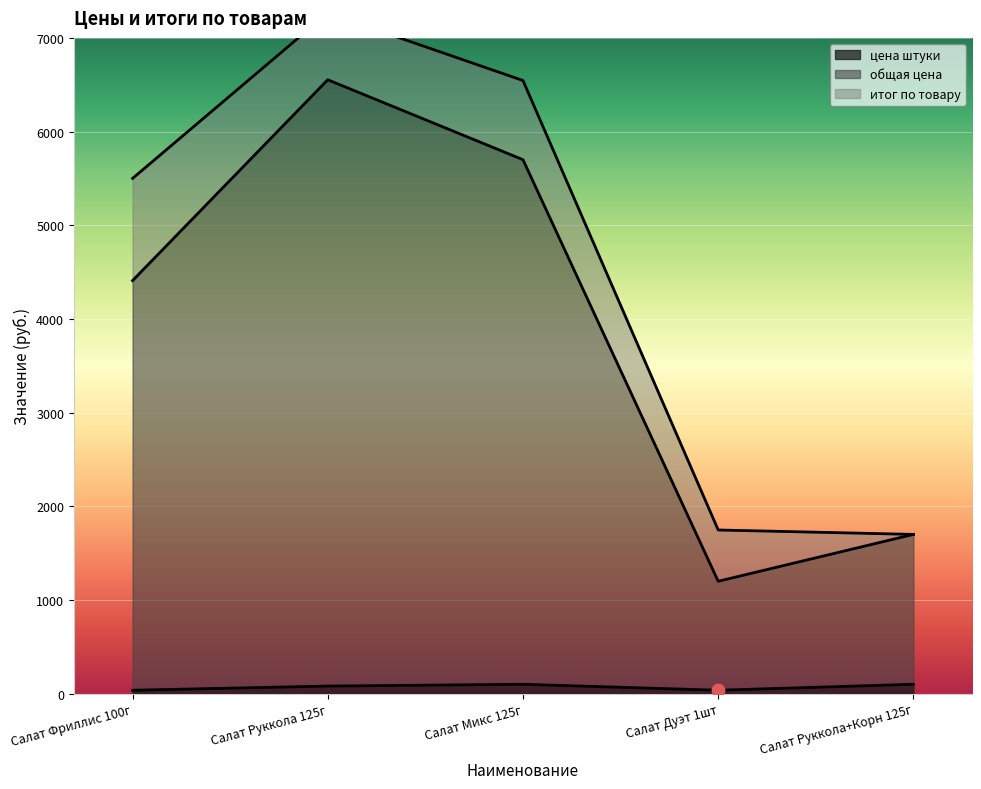

Which series has the largest Y range (max minus min)?

общая цена